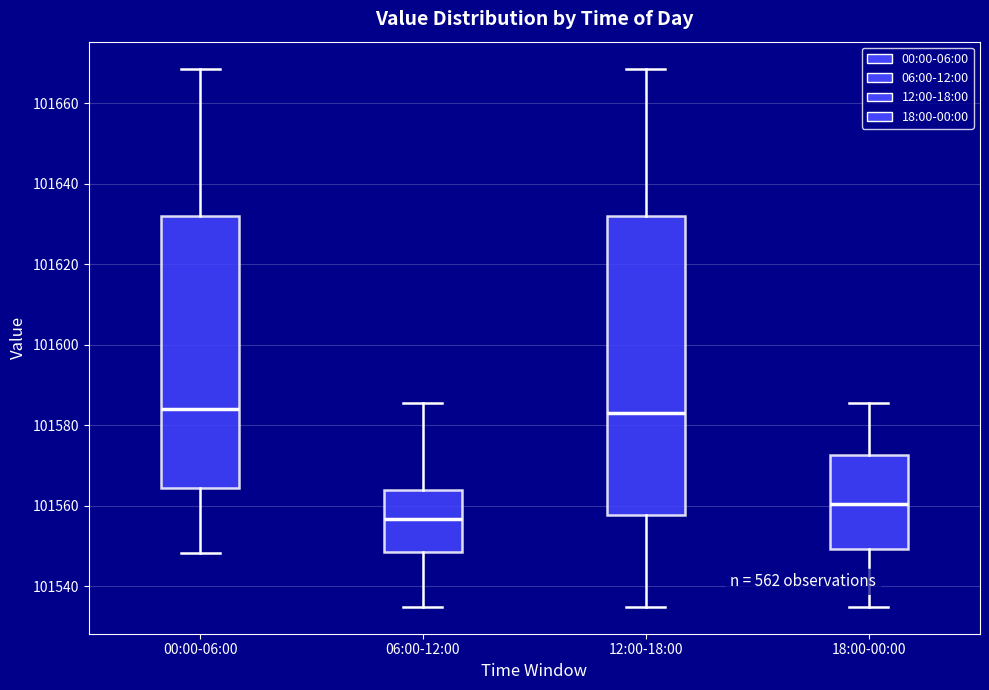

Reading left to right, read every box against the y-axis: the position of its median line, the range the box covers, and the ends of its whiskers. The values are not printed on the chart, so give them approximately, as read against the axis.

00:00-06:00: median 101584, box 101564 to 101632, whiskers 101548 to 101668
06:00-12:00: median 101556, box 101548 to 101564, whiskers 101534 to 101586
12:00-18:00: median 101584, box 101558 to 101632, whiskers 101534 to 101668
18:00-00:00: median 101560, box 101550 to 101572, whiskers 101534 to 101586